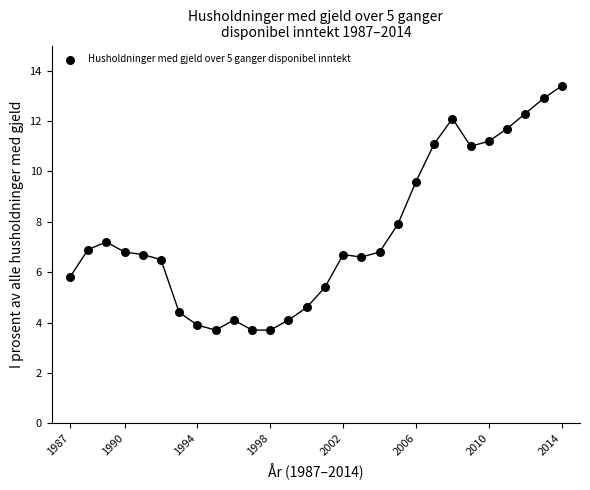

What is the range of Y values (max minus min)?

9.7